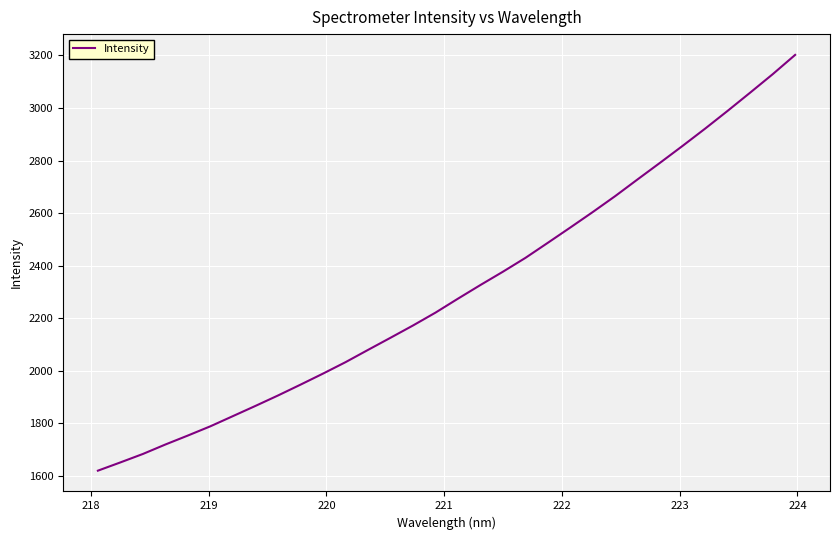

What is the greatest value displayed?

3202.3